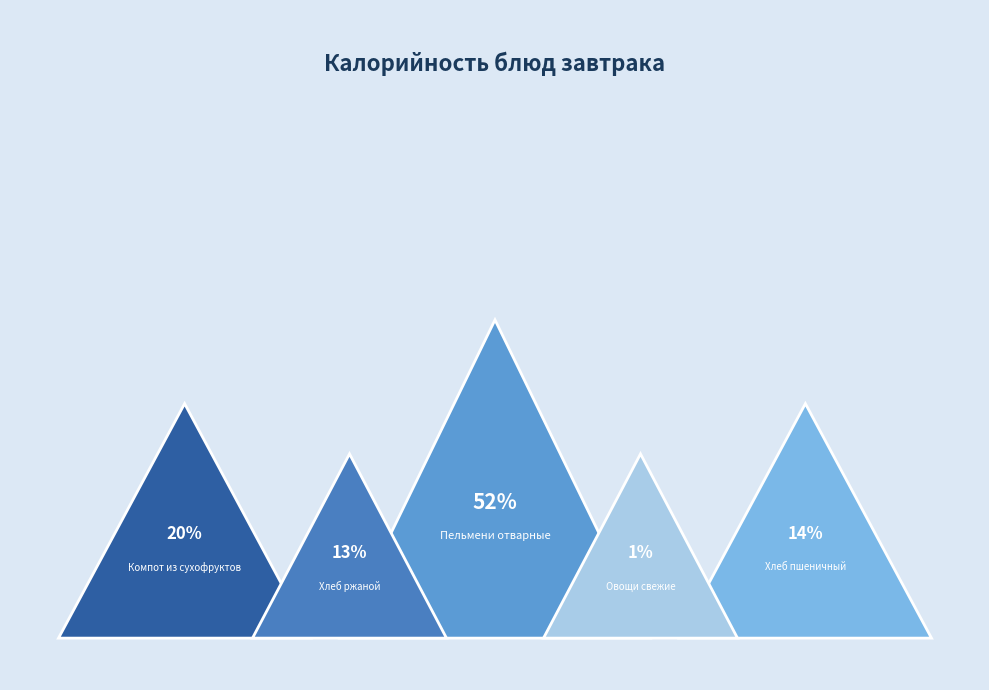

The Пельмени отварные slice represents 60% of the pie. True or false?

False